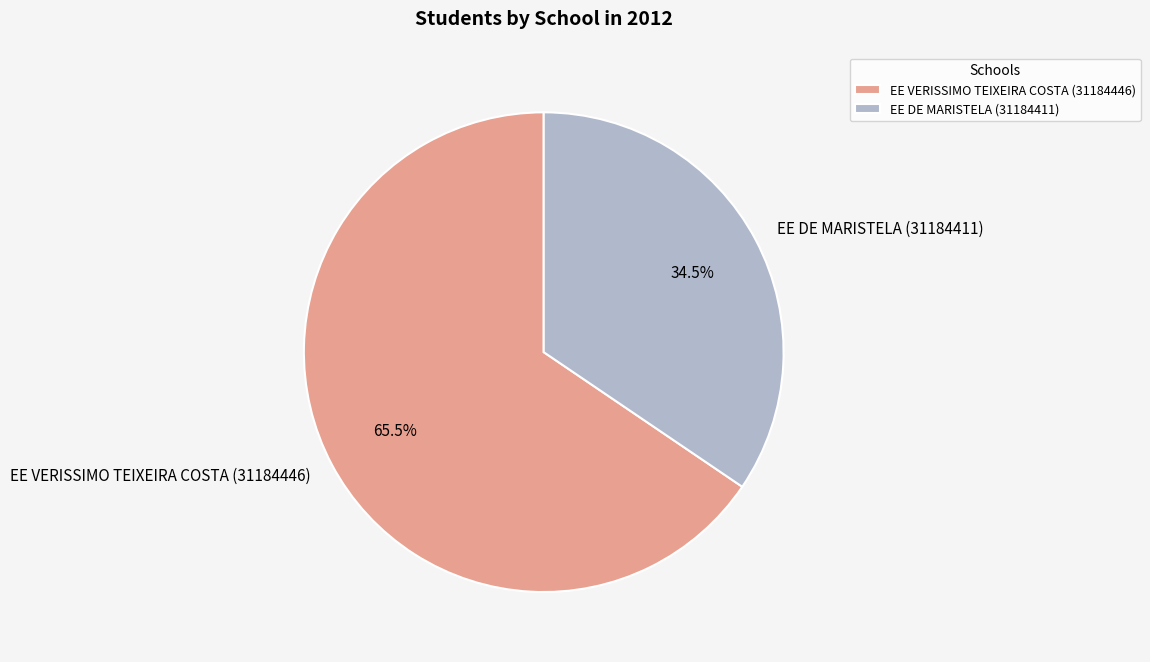

Which category has the smallest portion of the pie?

EE DE MARISTELA (31184411)